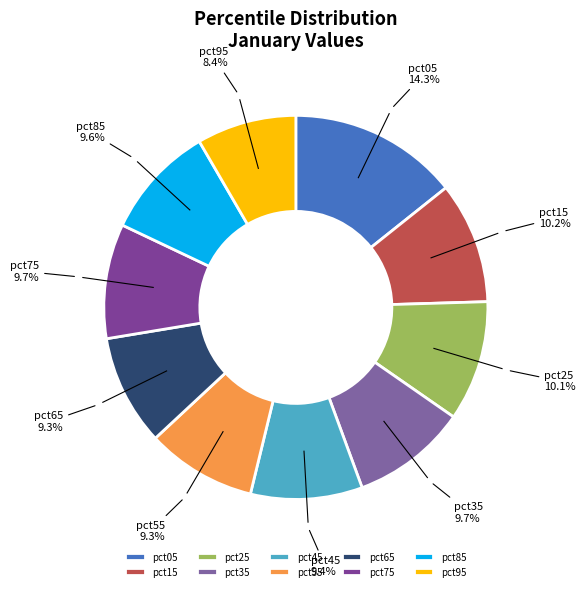

Does pct85 represent more than half of the total?

No